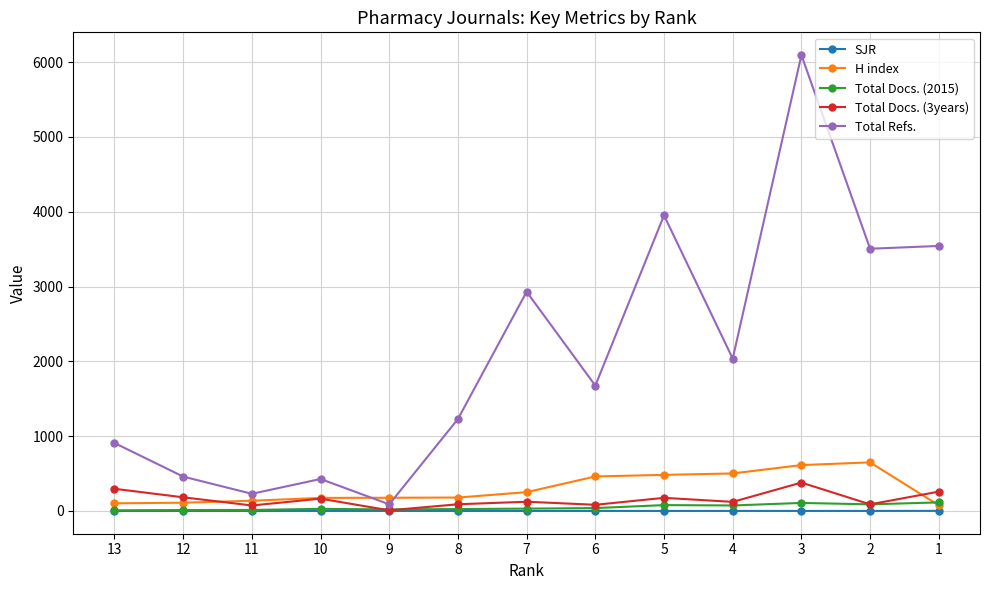

Reading left to right, transcribe all the data shown in this chart.

SJR: 13=0.0	12=0.0	11=0.0	10=0.0	9=0.0	8=0.0	7=0.0	6=0.0	5=0.0	4=0.0	3=0.0	2=0.0	1=1.0
H index: 13=102.0	12=110.0	11=136.0	10=174.0	9=176.0	8=179.0	7=251.0	6=461.0	5=482.0	4=501.0	3=613.0	2=649.0	1=75.0
Total Docs. (2015): 13=8.0	12=12.0	11=13.0	10=28.0	9=20.0	8=25.0	7=31.0	6=38.0	5=78.0	4=73.0	3=107.0	2=88.0	1=114.0
Total Docs. (3years): 13=296.0	12=182.0	11=73.0	10=164.0	9=8.0	8=89.0	7=123.0	6=82.0	5=175.0	4=121.0	3=379.0	2=88.0	1=258.0
Total Refs.: 13=908.0	12=459.0	11=229.0	10=427.0	9=88.0	8=1229.0	7=2930.0	6=1675.0	5=3951.0	4=2036.0	3=6093.0	2=3505.0	1=3542.0